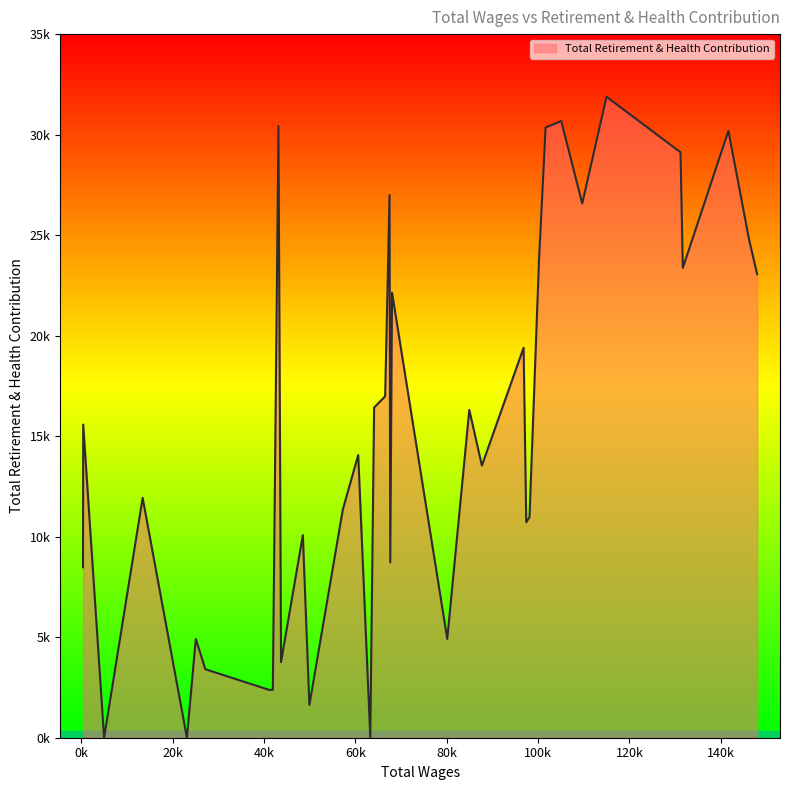

How many series are shown in this chart?

1